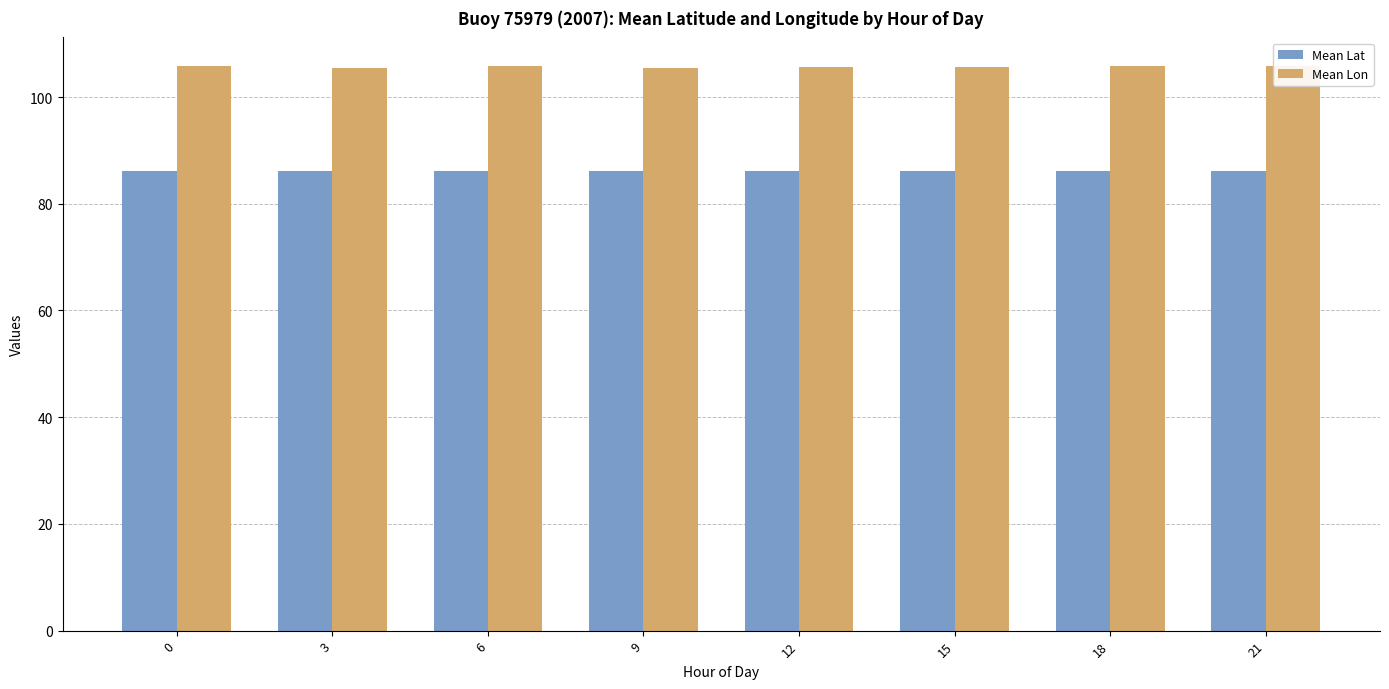

What is the average value of the Mean Lon series?

105.7